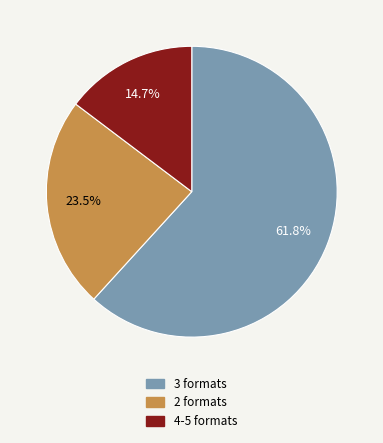

Is there a majority slice in this chart?

Yes